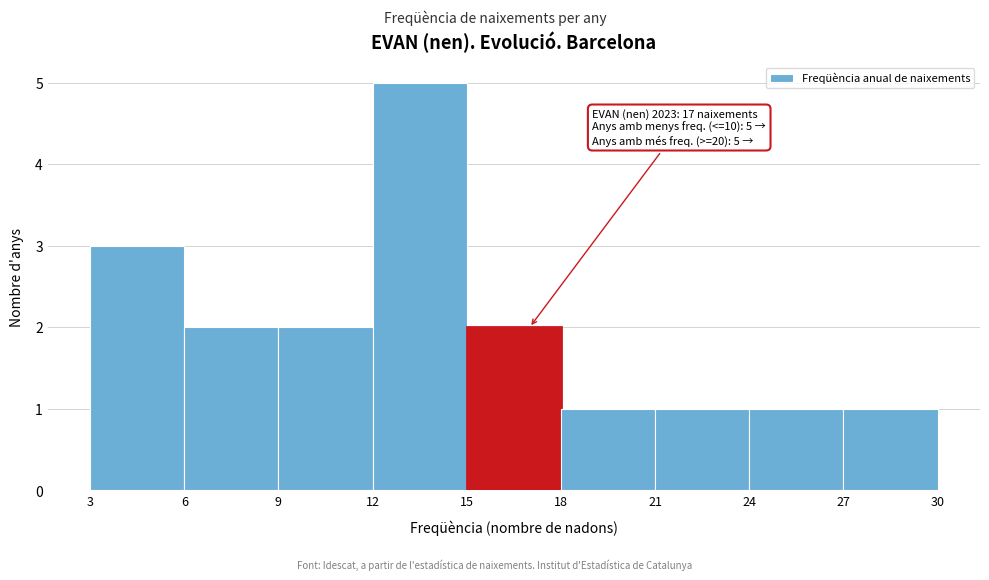

Which range on the x-axis has the tallest bar?

12 to 15